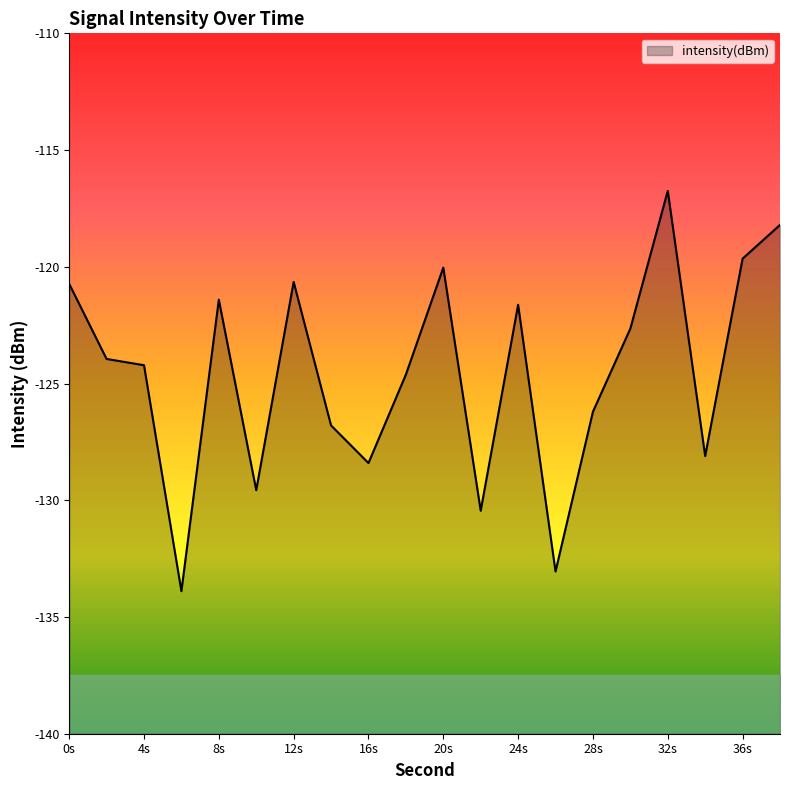

Reading left to right, list all the values displayed in this chart.

0=-120.7	2=-123.9	4=-124.2	6=-133.9	8=-121.4	10=-129.6	12=-120.6	14=-126.8	16=-128.4	18=-124.6	20=-120.0	22=-130.4	24=-121.6	26=-133.1	28=-126.2	30=-122.6	32=-116.7	34=-128.1	36=-119.7	38=-118.2